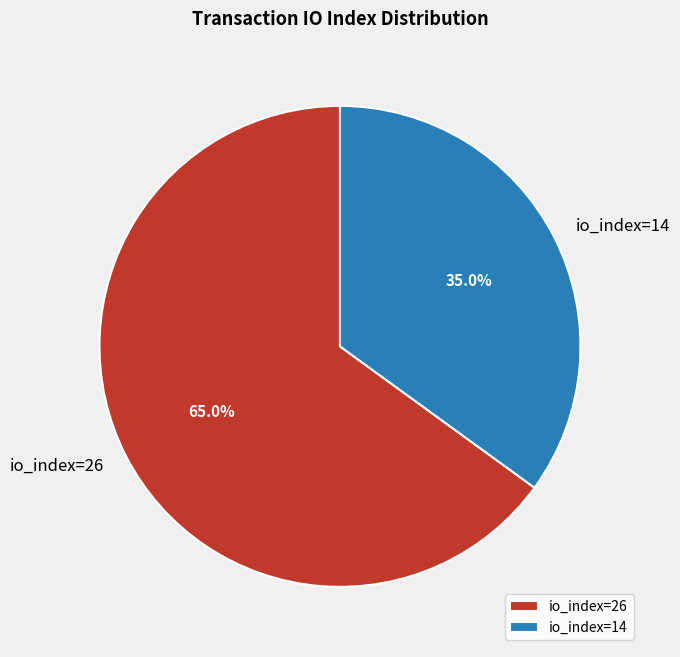

What portion of the pie excludes io_index=14?

65.0%